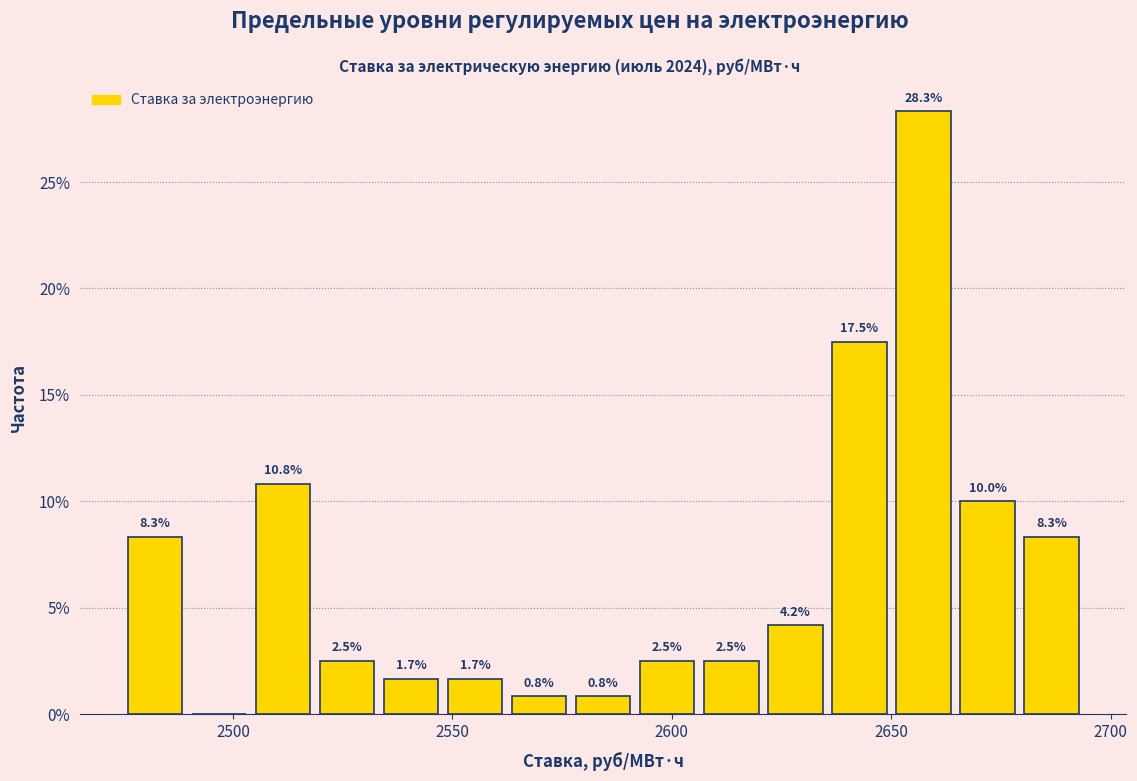

Read against the x-axis, roughly where is the centre of the tallest bar?

2655